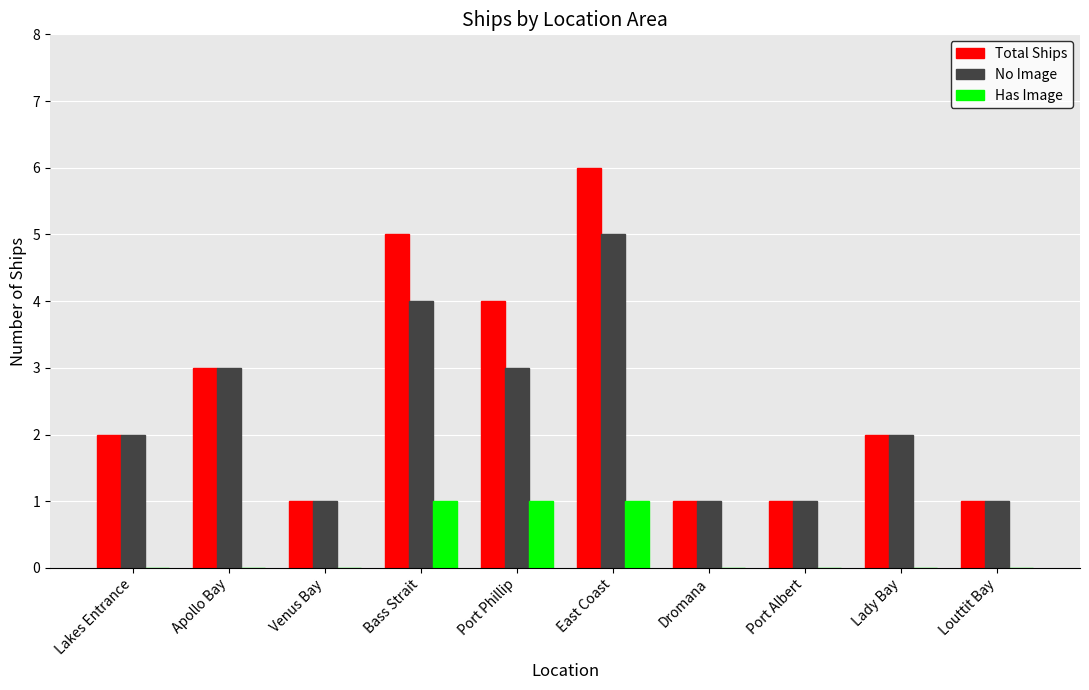

Between Lakes Entrance and Bass Strait, which series saw the biggest shift?

Total Ships